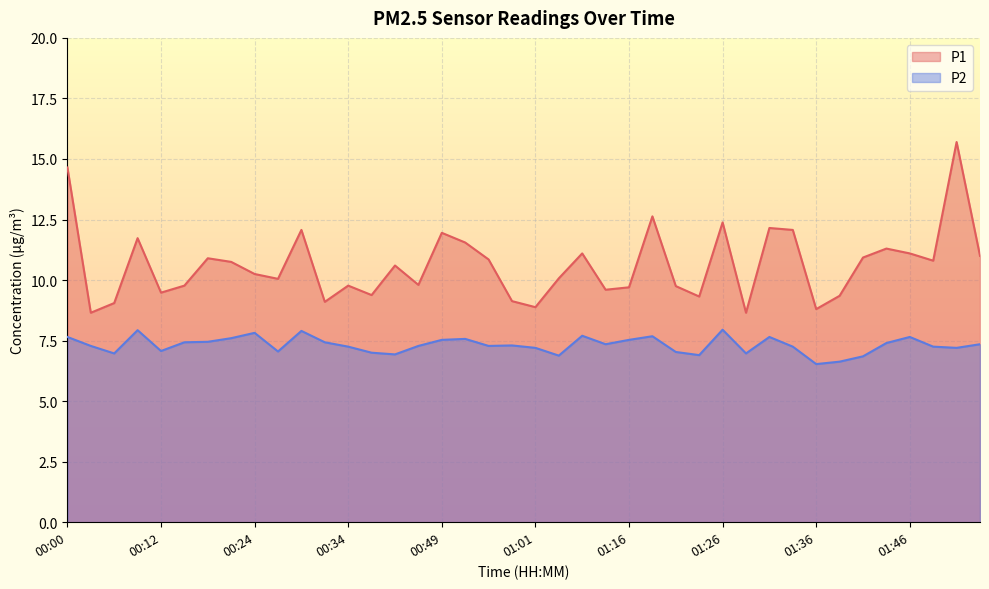

At which label is P1 closest to 12?

00:49